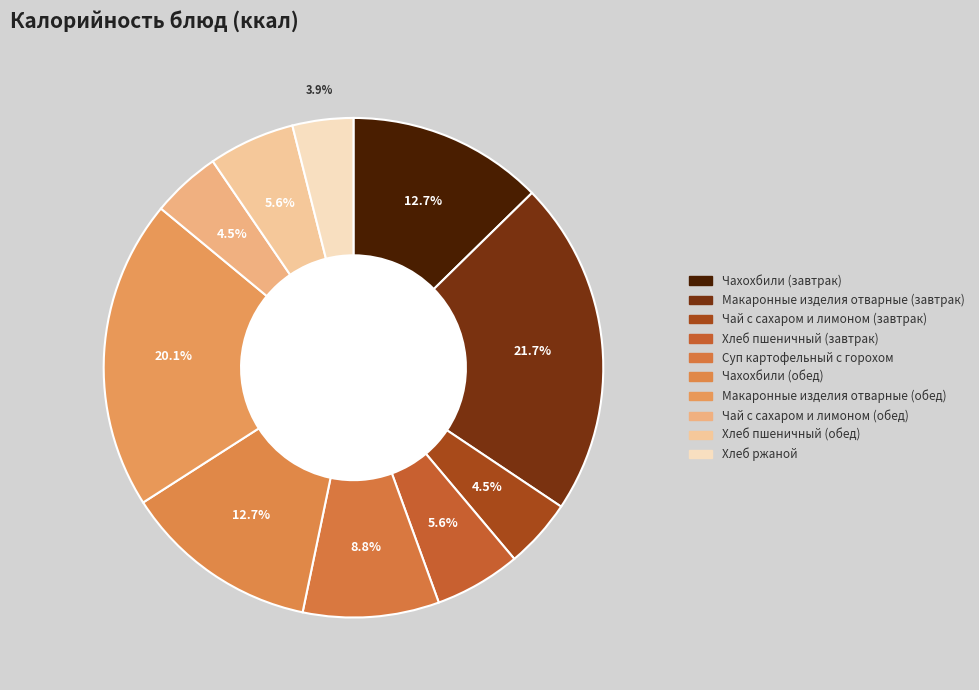

What percentage is the Макаронные изделия отварные (завтрак) slice, to the nearest percent?

22%